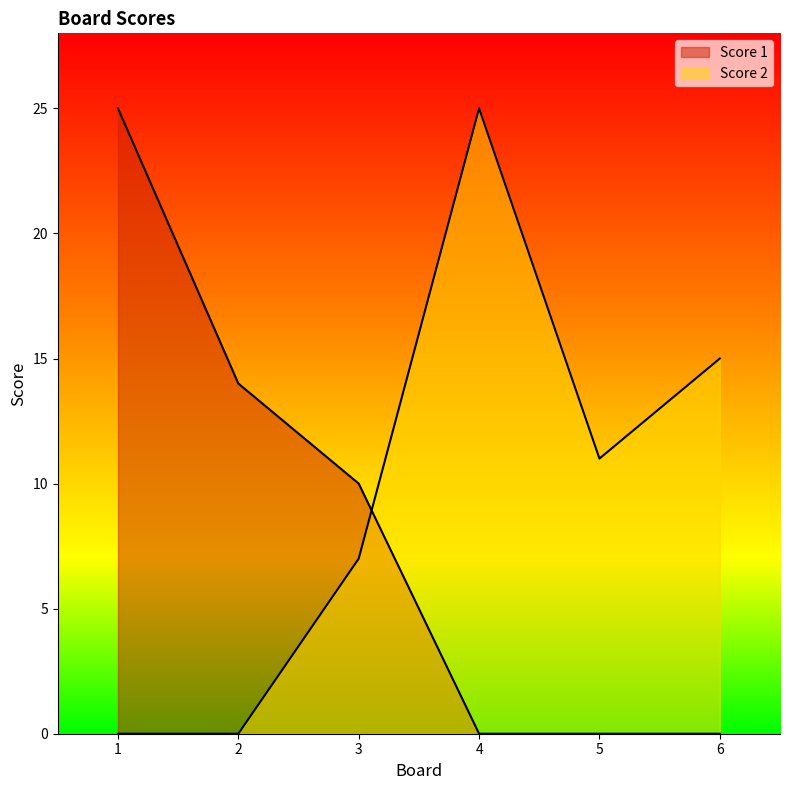

True or false: Score 2 and Score 1 cross at least once.

True